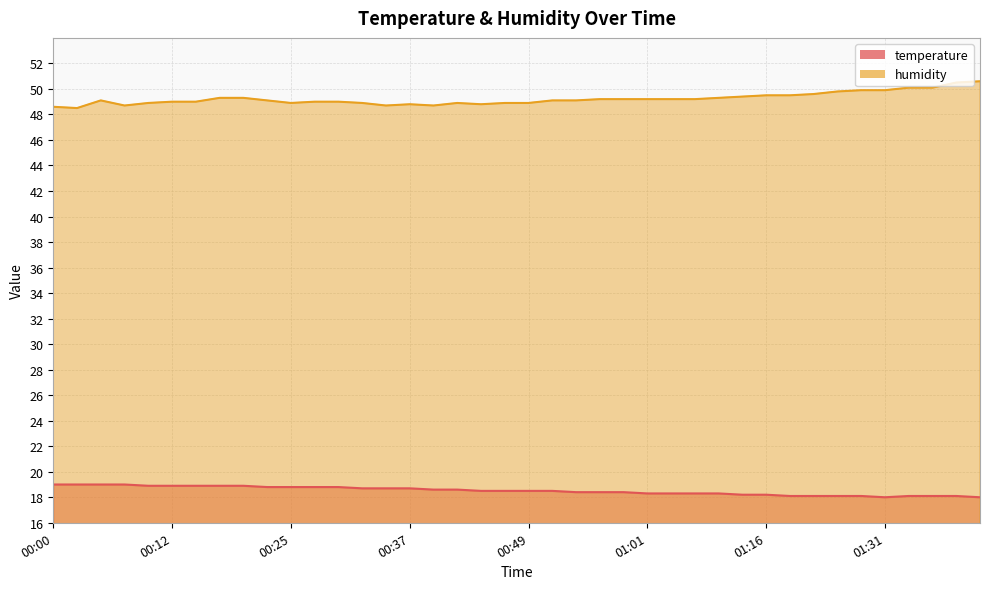

The value of temperature at 00:51 is 12.8. True or false?

False